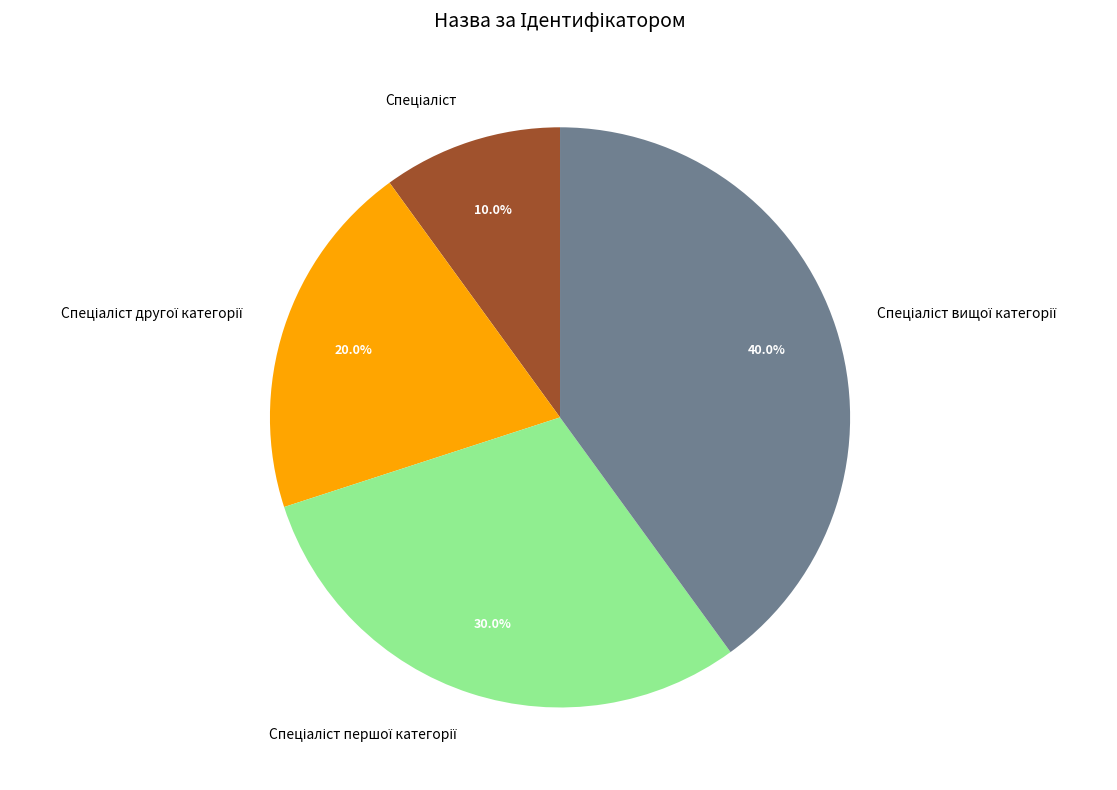

Is there any slice that represents more than half of the pie?

No